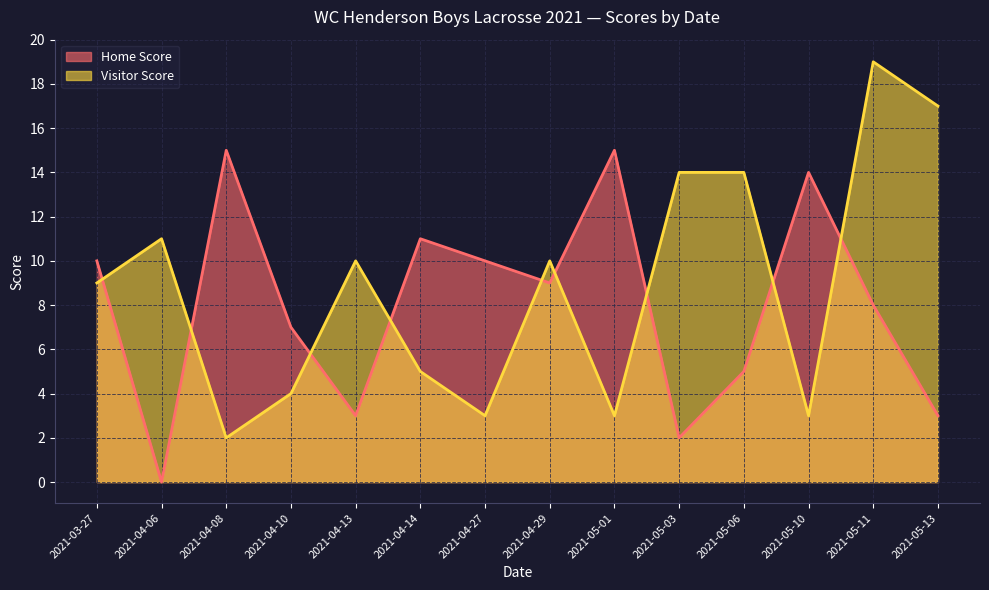

How many data points in Visitor Score are above 10?

5